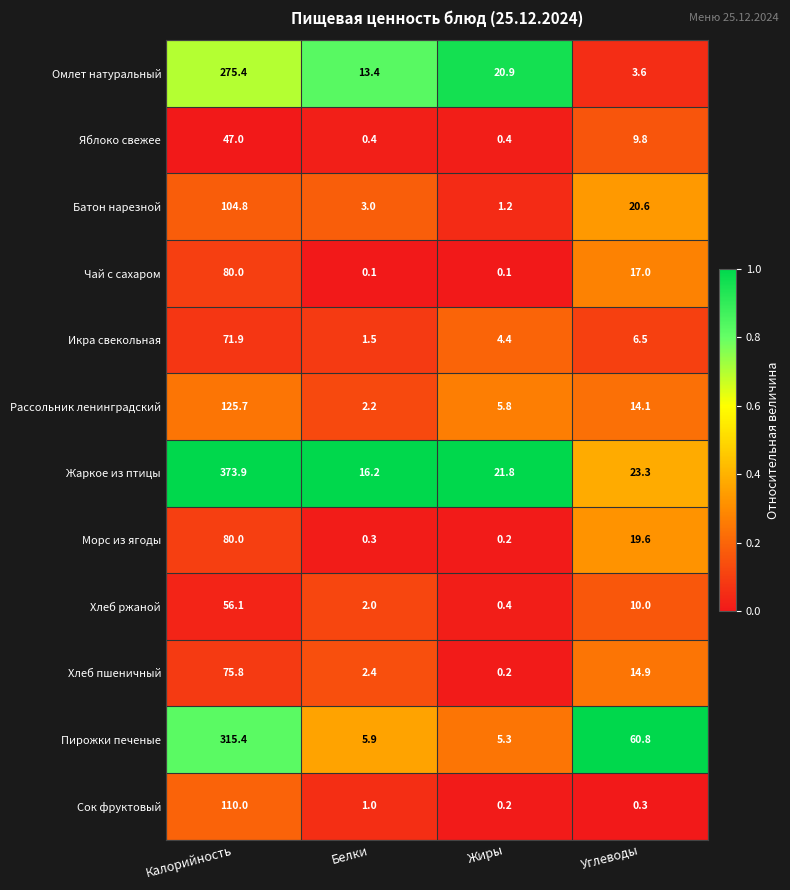

Which series has the widest spread of values?

Жаркое из птицы